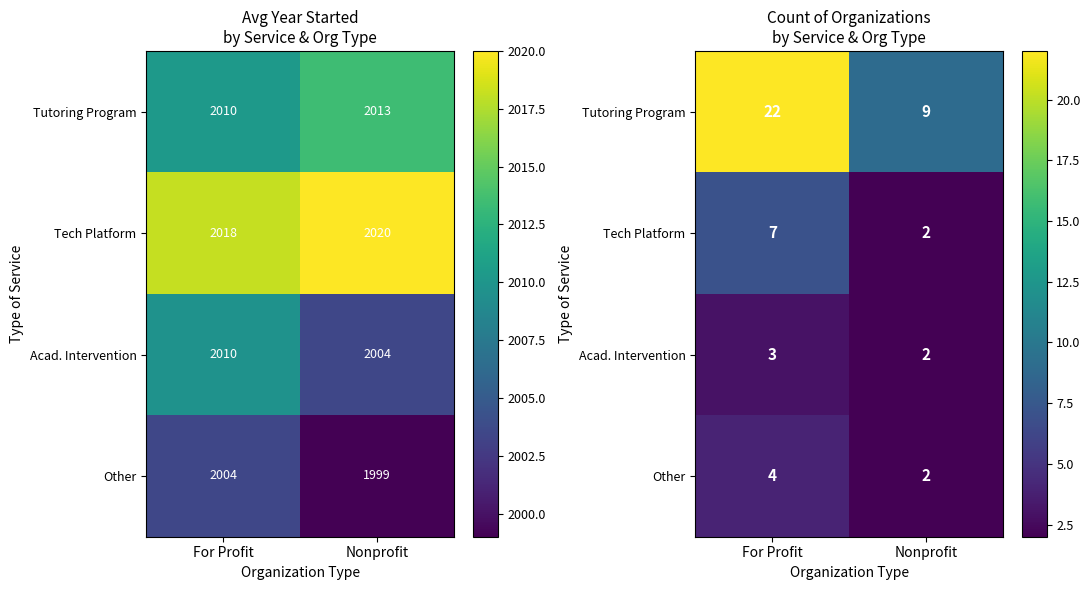

What is the average value of the Tutoring Program series?

16